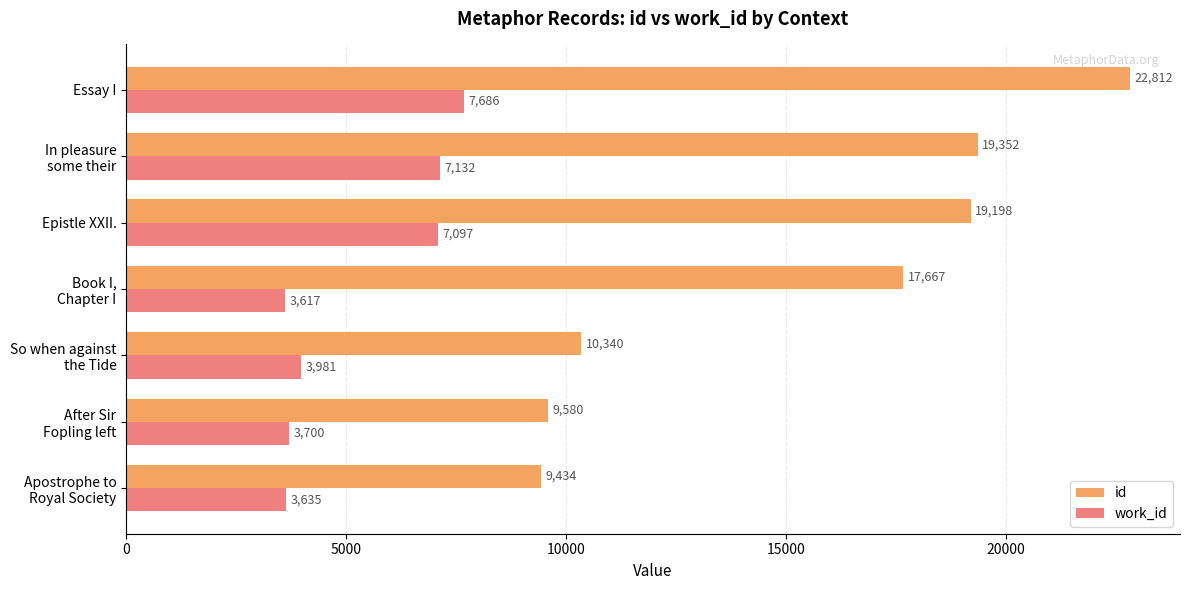

What is the difference between the maximum and minimum values in the work_id series?

4069